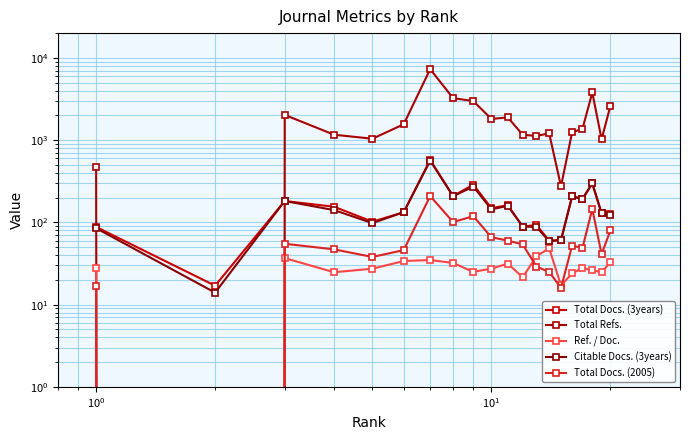

True or false: Total Docs. (2005) and Total Docs. (3years) cross at least once.

False